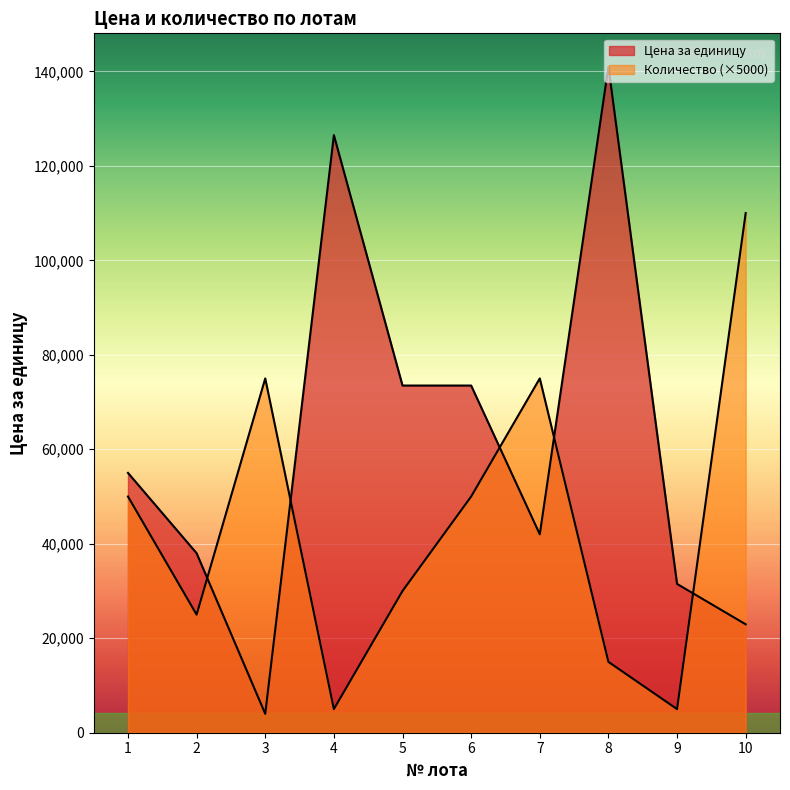

Which series has the largest range (max minus min)?

Цена за единицу